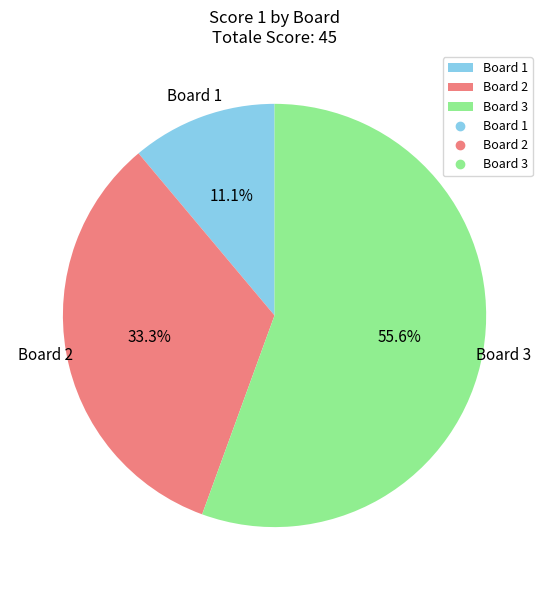

To the nearest percent, what is the average slice percentage?

33%